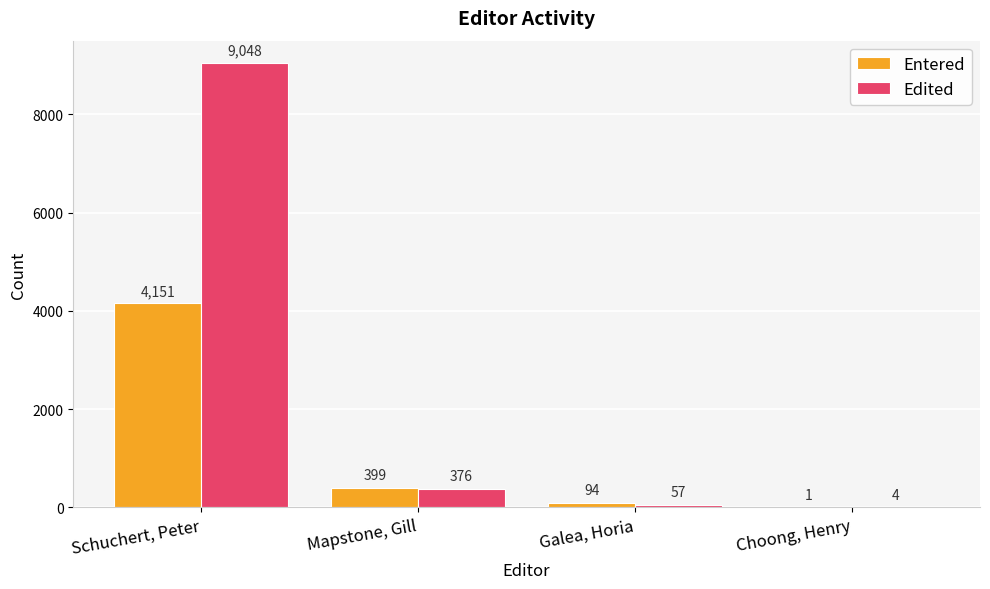

The Edited series shows 376 at Mapstone, Gill. True or false?

True